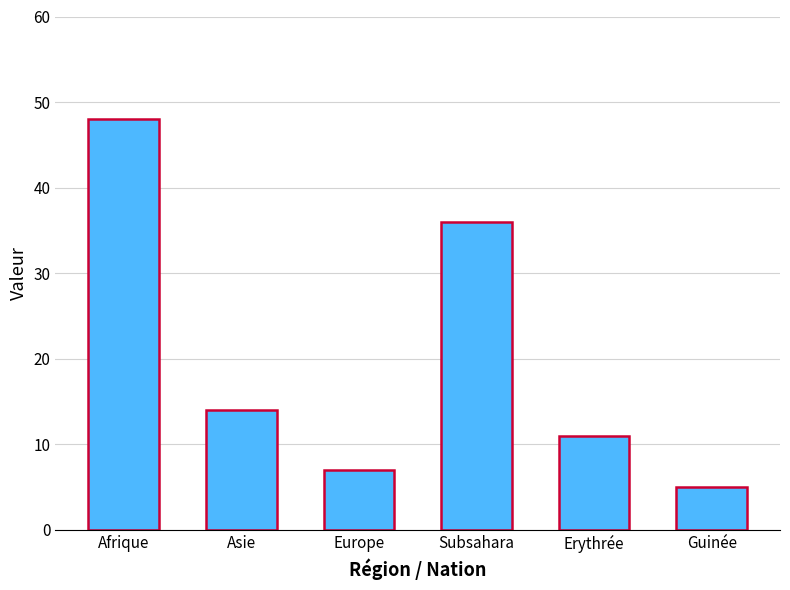

What is the difference between the second highest and minimum values?

31